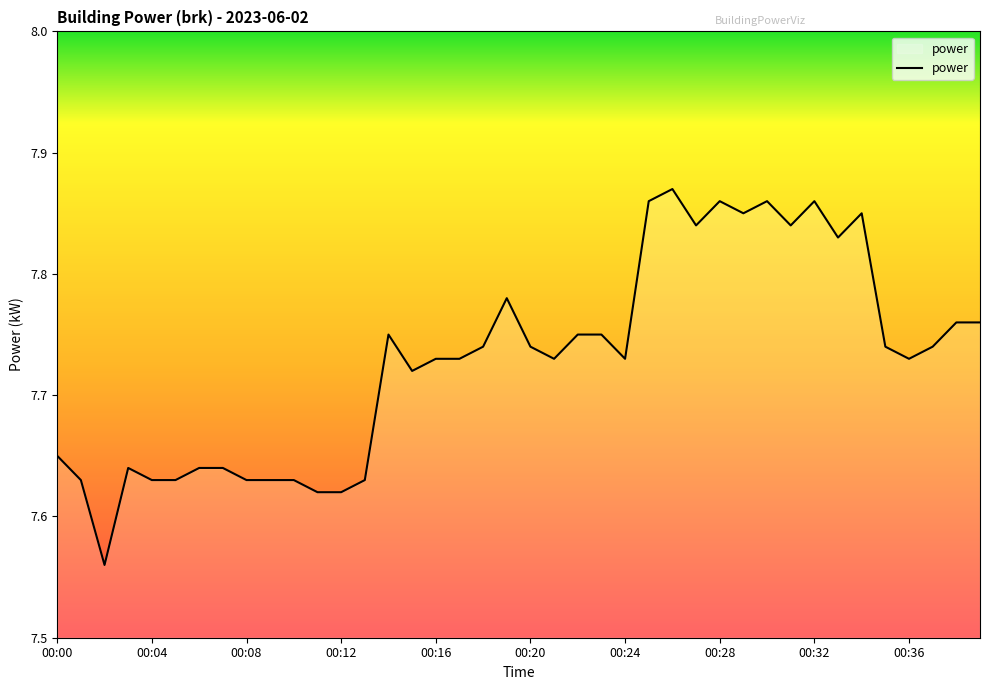

What is the difference between the maximum and minimum values?

0.3